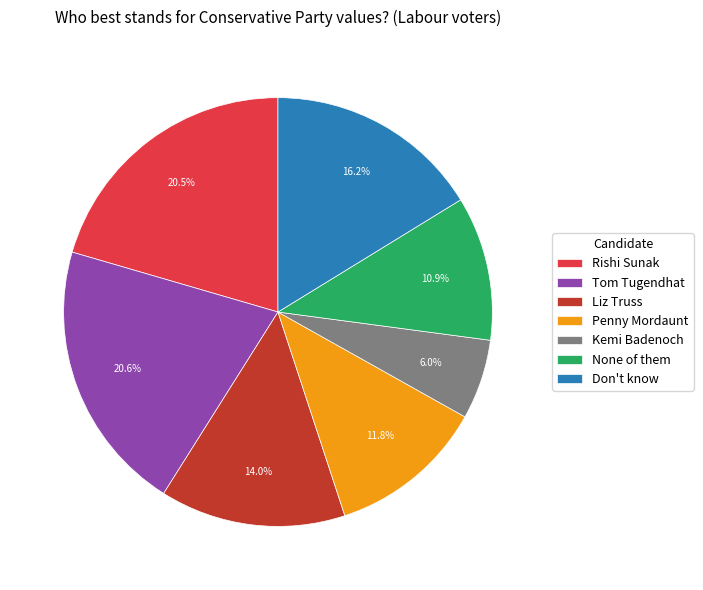

To the nearest percent, what is the average slice percentage?

14%